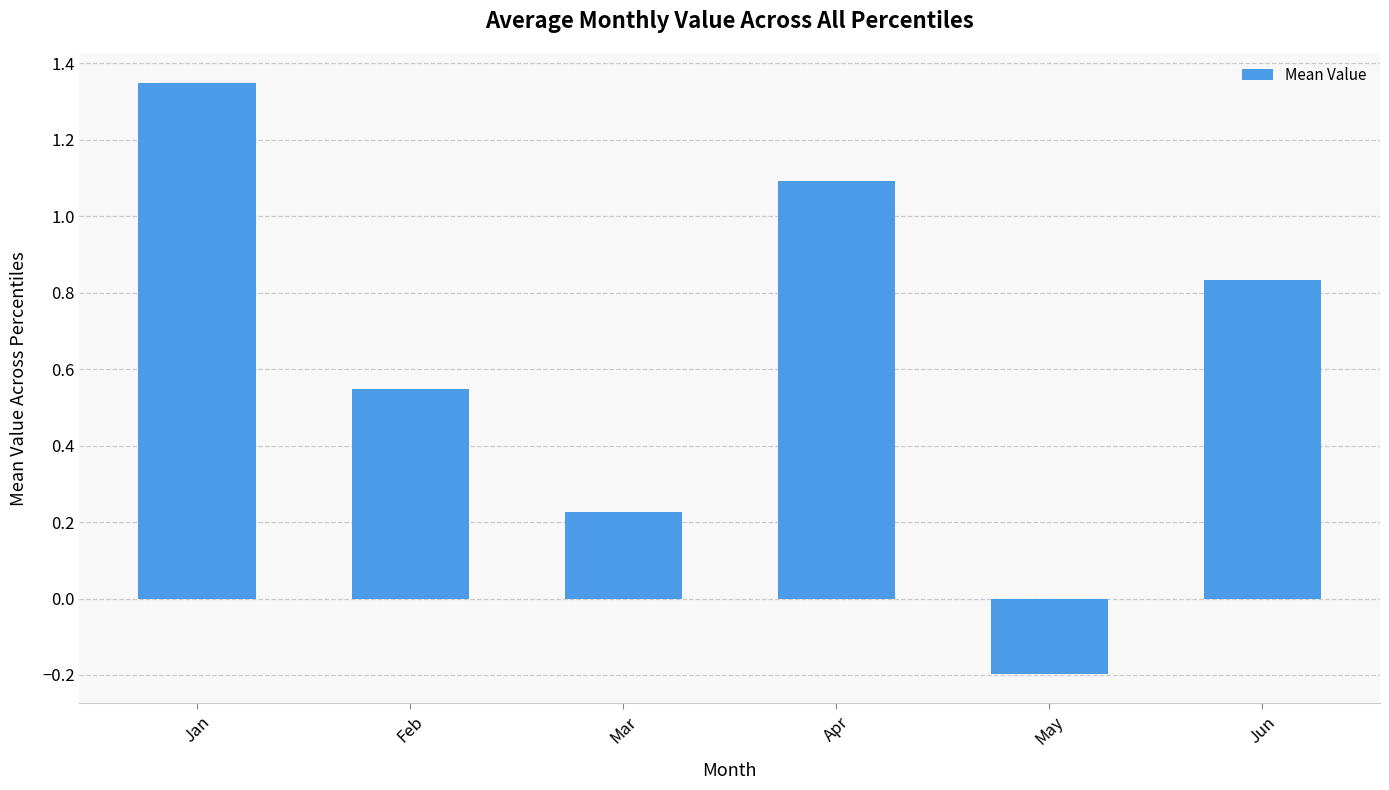

How many distinct data groups are displayed?

1